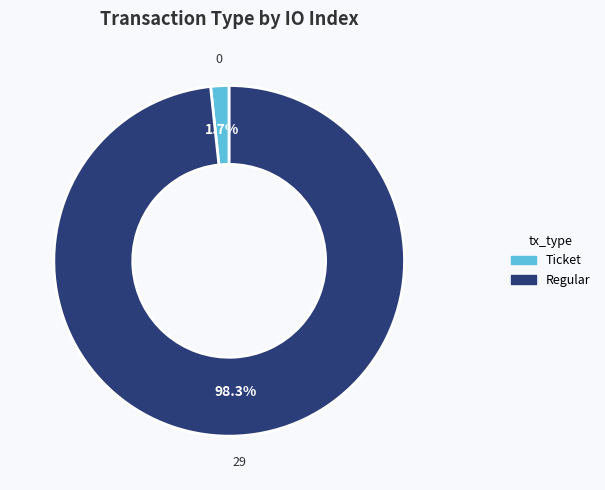

What is the majority slice?

Regular